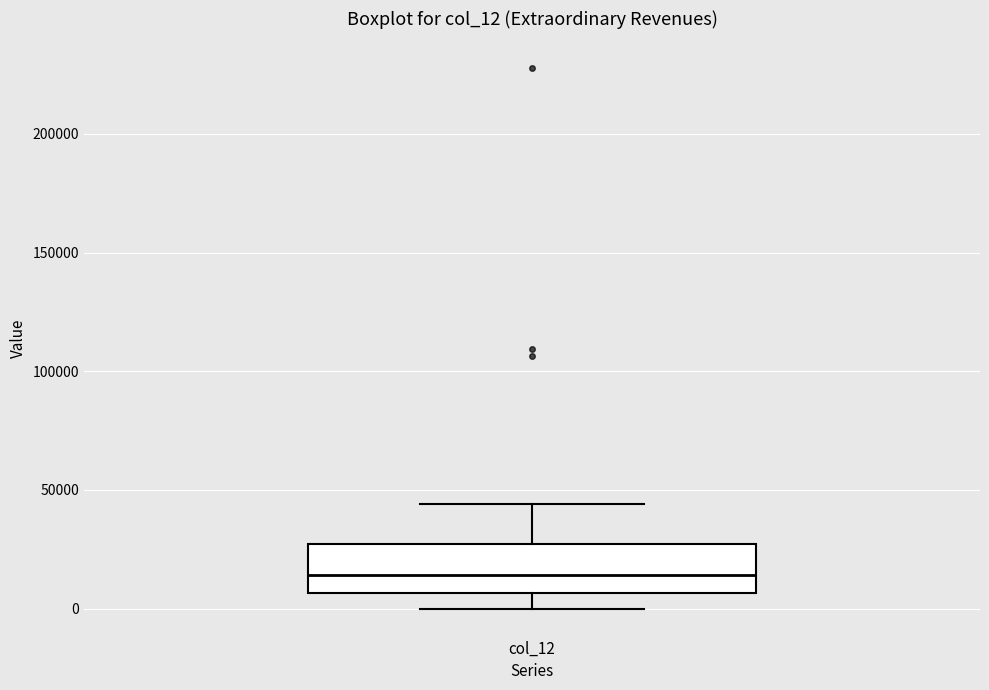

Transcribe this box plot: give where the median line is, the range the box spans, and where the two whiskers end, as read against the y-axis. The values are not printed on the chart, so give them approximately, as read against the axis.

median 15000, box 5000 to 25000, whiskers 0 to 45000